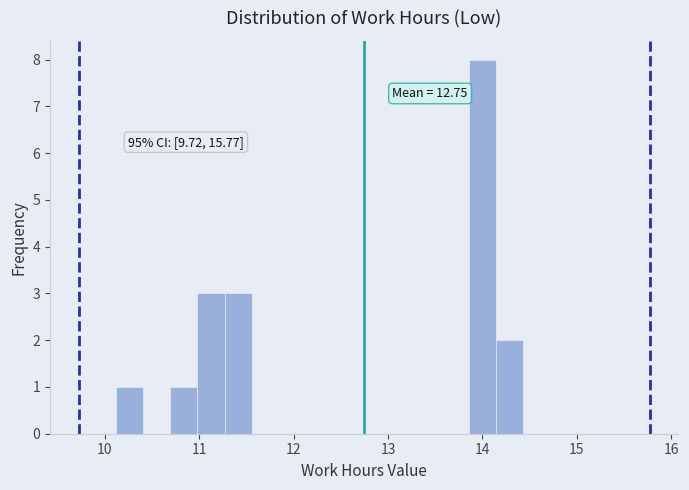

Around what value on the x-axis is the tallest bar? Give the approximate position of its centre, as read against the axis.

14.0